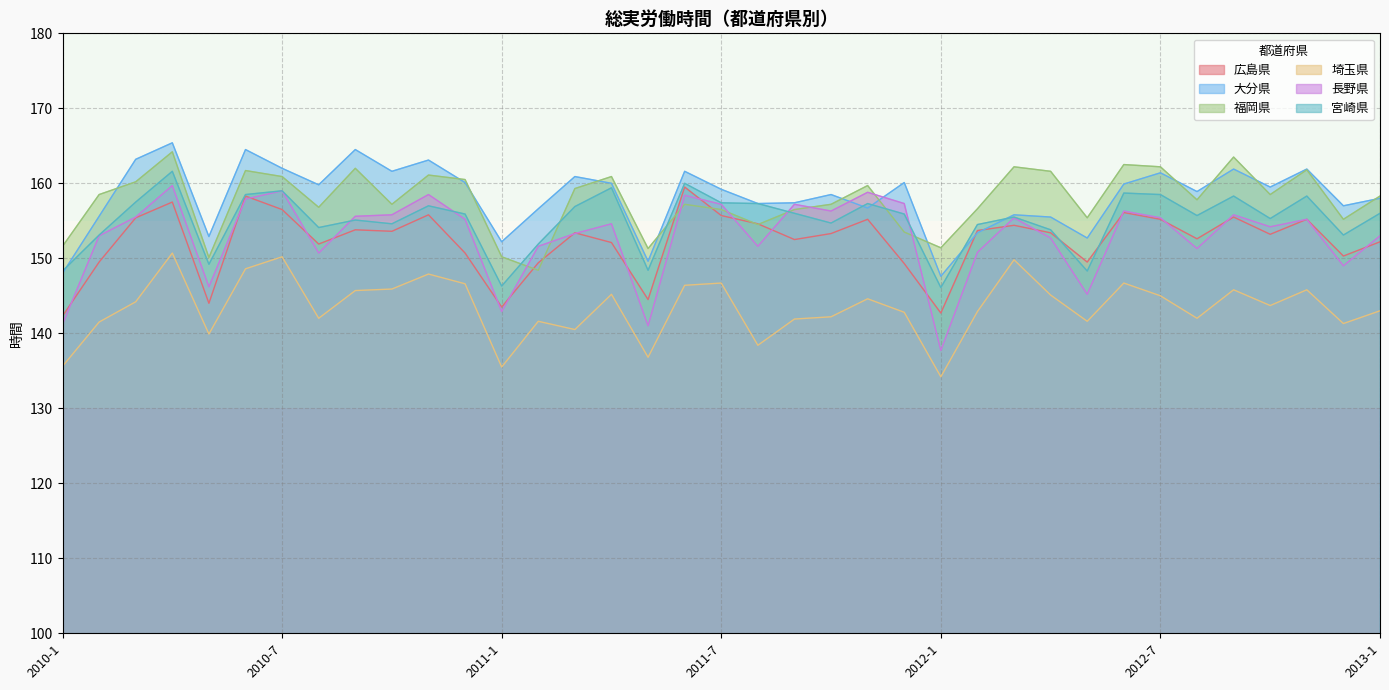

Rank the series at 2012-5 from lowest to highest value.

埼玉県, 長野県, 宮崎県, 広島県, 大分県, 福岡県